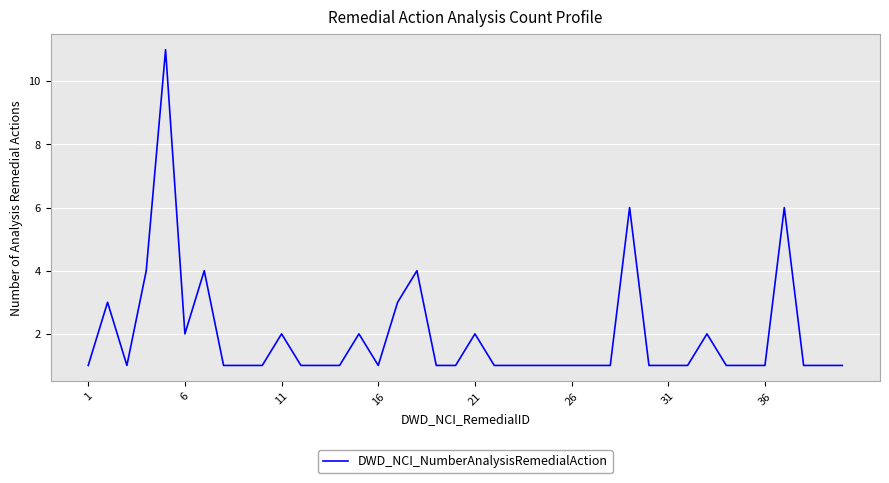

What is the maximum value shown in the chart?

11